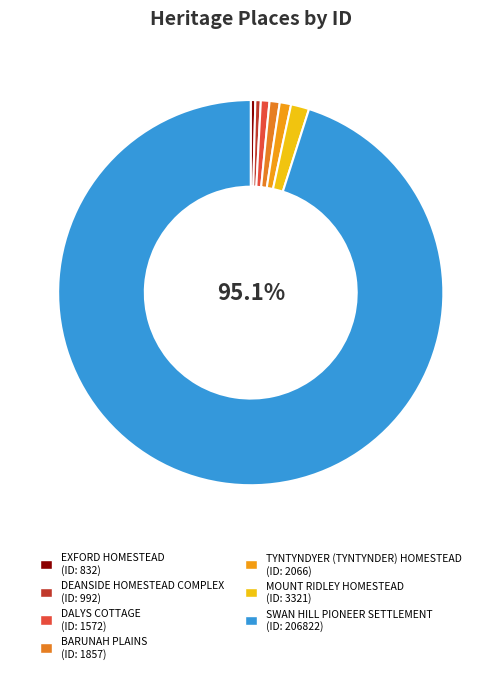

What percentage is NOT represented by SWAN HILL PIONEER SETTLEMENT?

4.9%